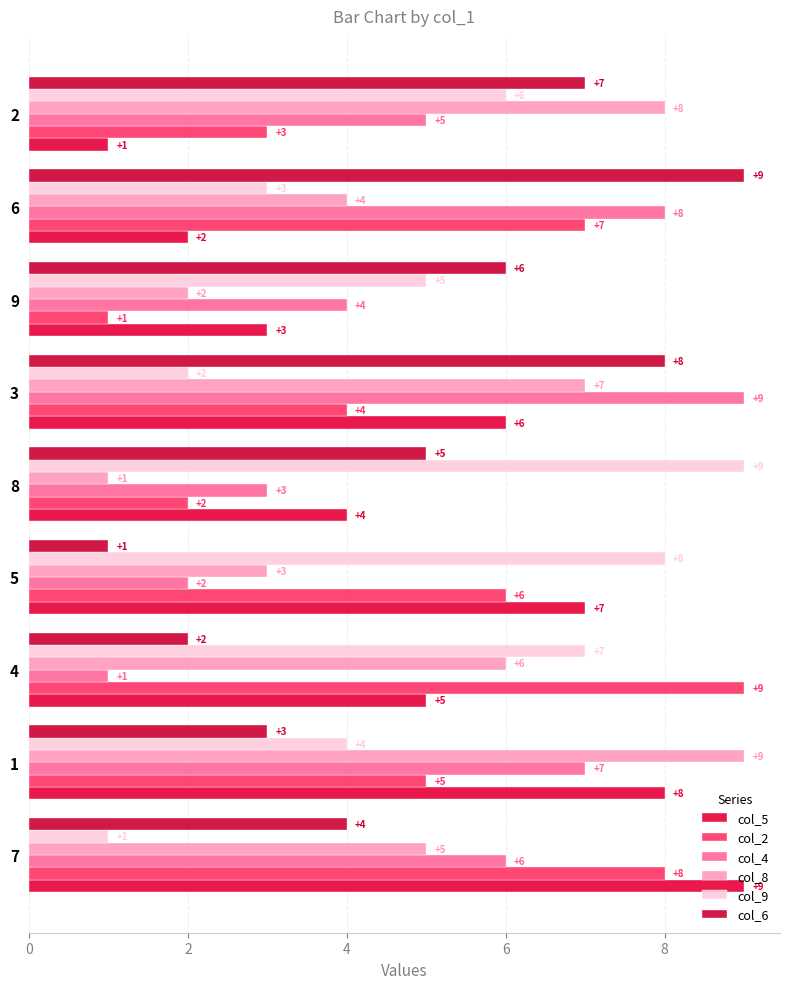

What is the value of the col_5 bar at the 8th from the left?

2